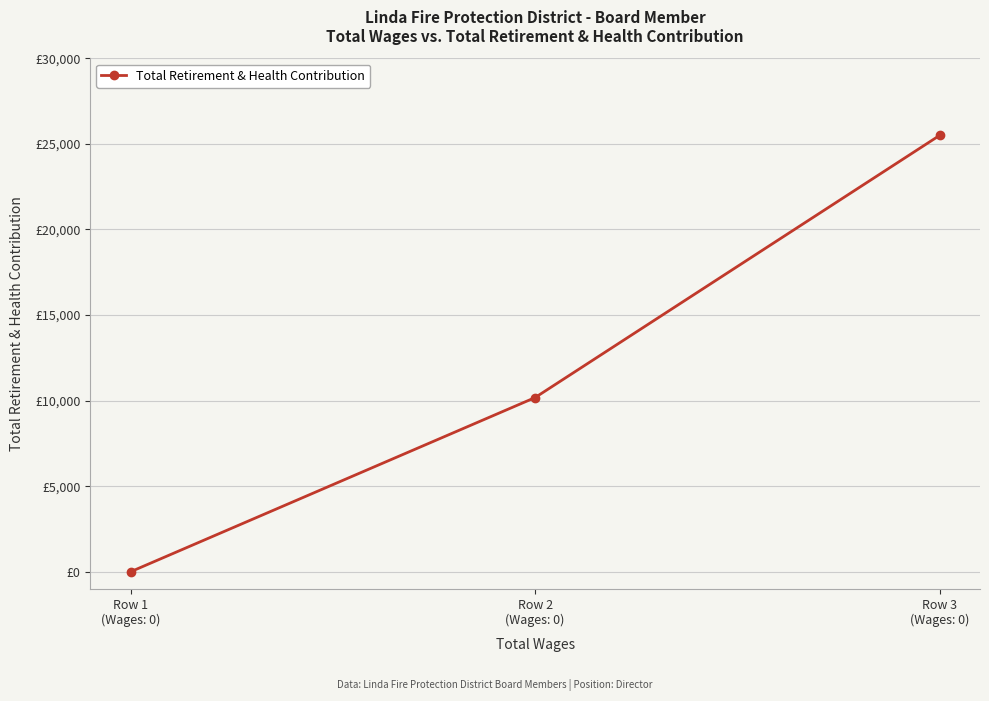

Reading left to right, what are all the values shown in this chart?

0	10176	25491